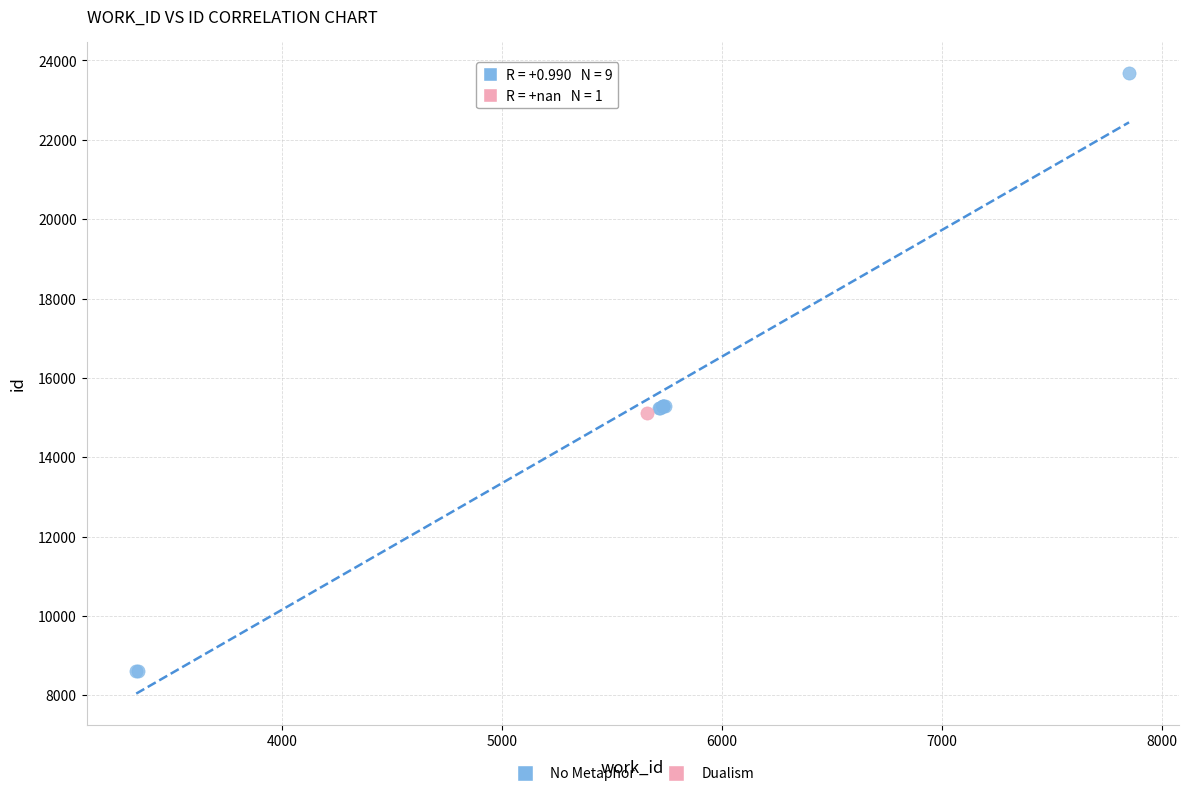

What are all the series names shown in the legend?

No Metaphor, Dualism